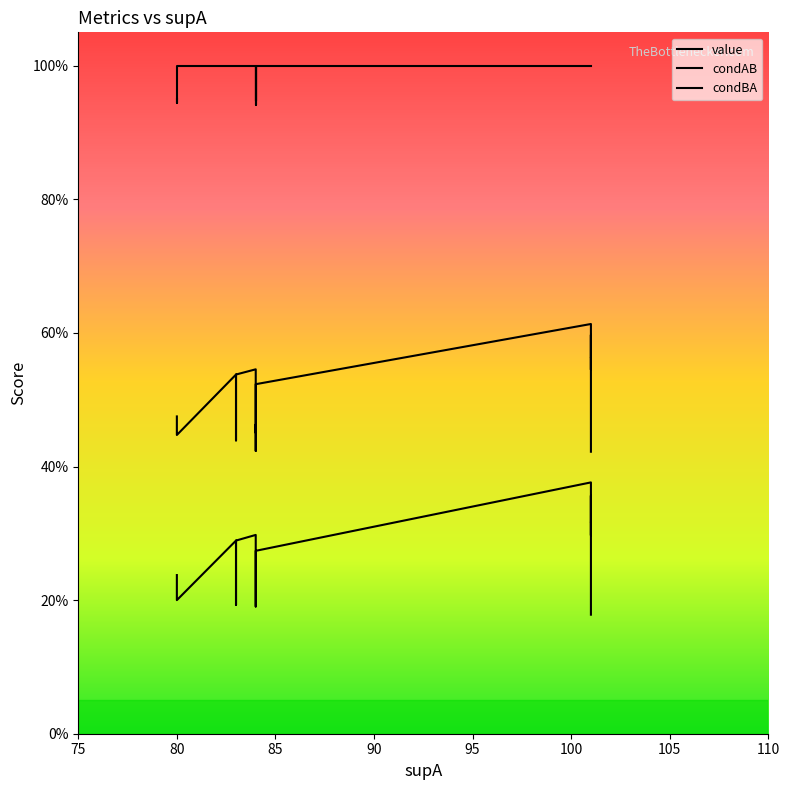

What value does the condBA series have at 105?

1.0